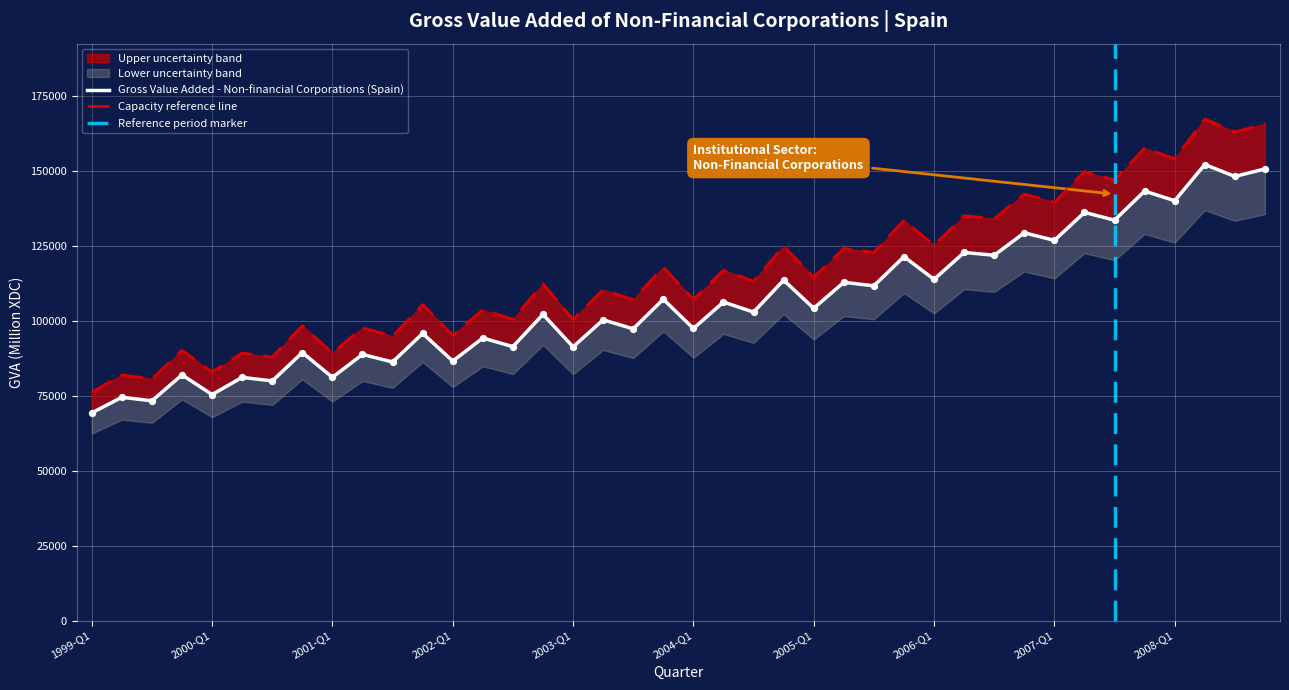

Which has a higher value, 2001-Q4 or 2006-Q2?

2006-Q2